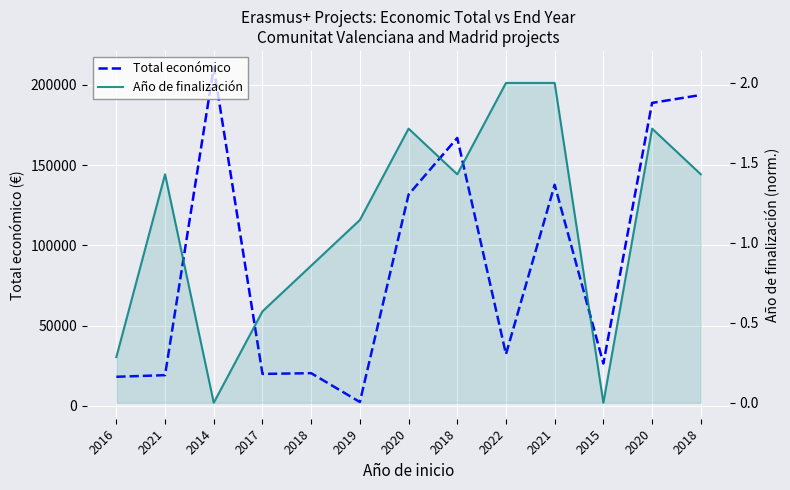

Which category has the highest value in the Año de finalización series?

2022